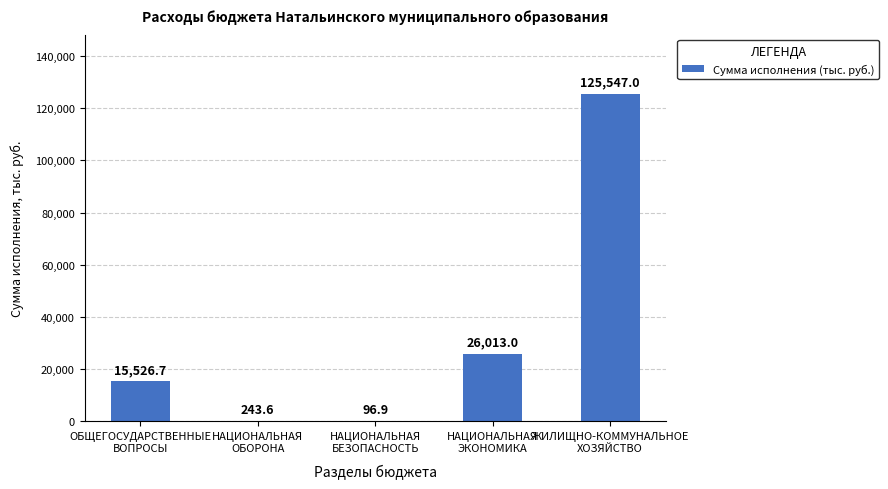

What is the sum of the values at НАЦИОНАЛЬНАЯ
ЭКОНОМИКА and НАЦИОНАЛЬНАЯ
ОБОРОНА?

26256.6